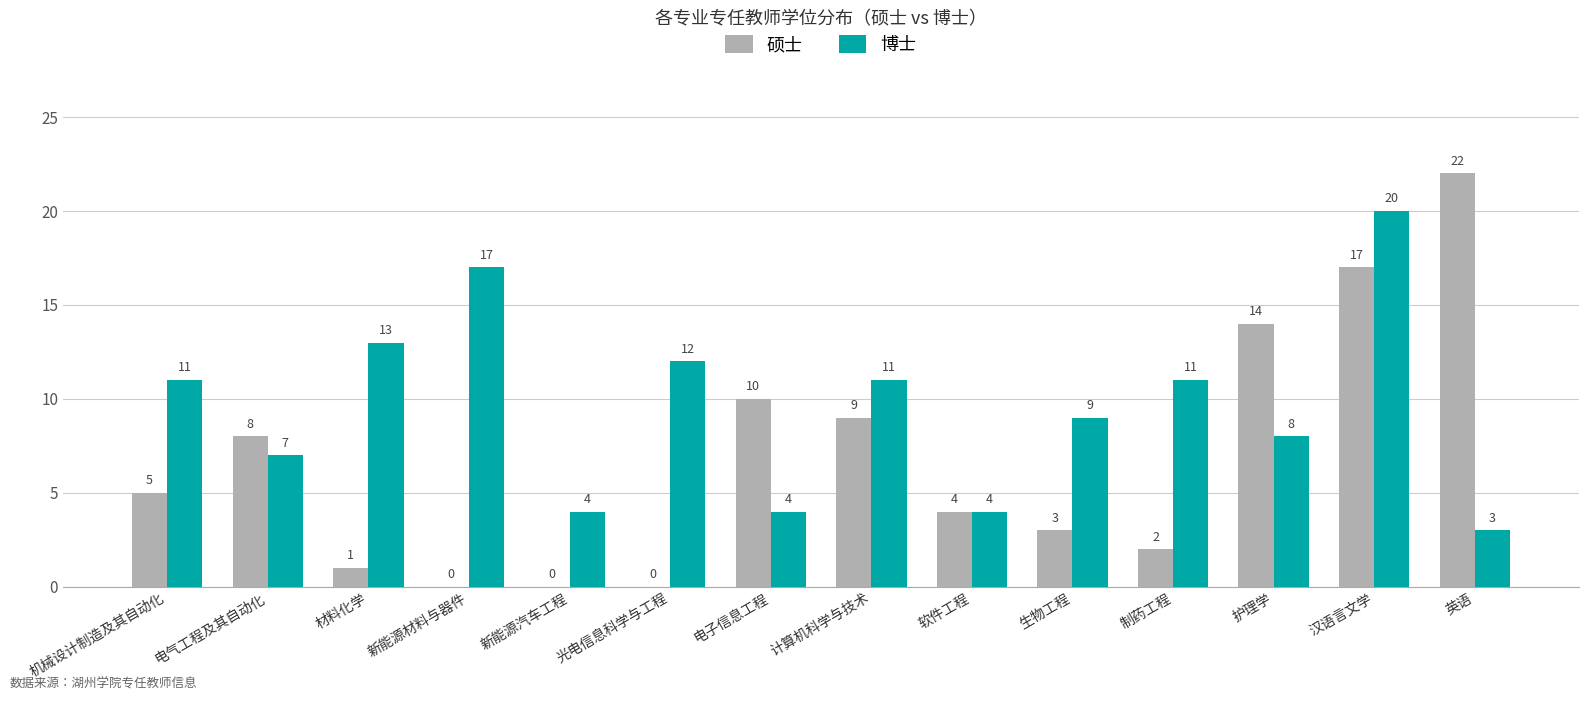

At which label is 硕士 closest to 11?

电子信息工程